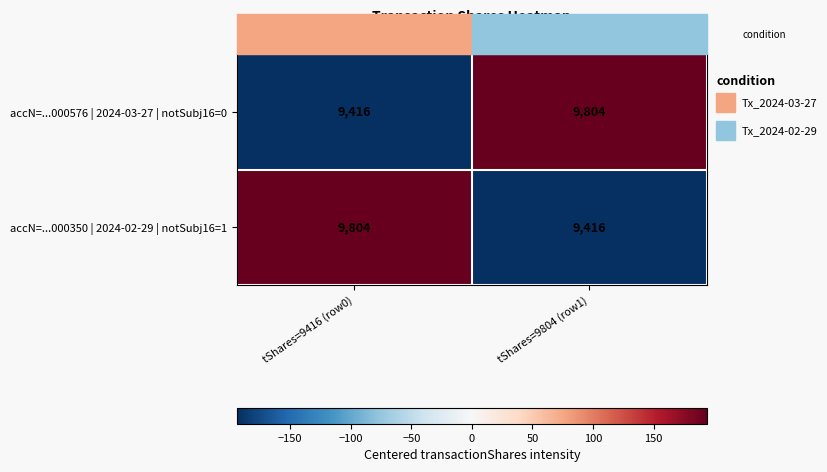

Read the accN=...000350 | 2024-02-29 | notSubj16=1 value at tShares=9804 (row1), to the nearest 10.

9420